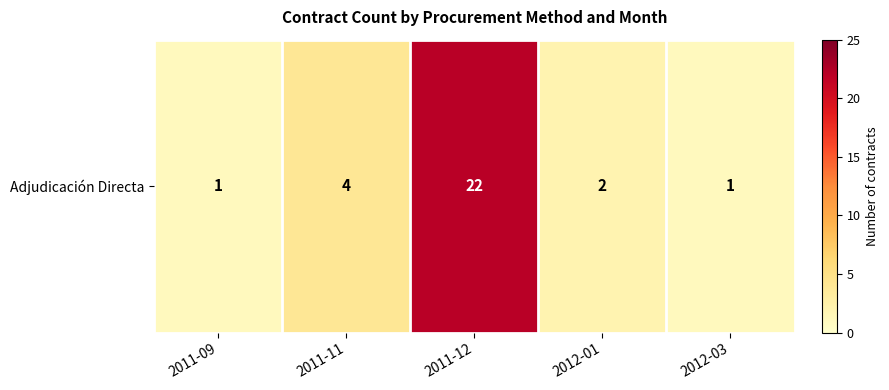

Reading left to right, extract all data points from this chart.

2011-09=1	2011-11=4	2011-12=22	2012-01=2	2012-03=1